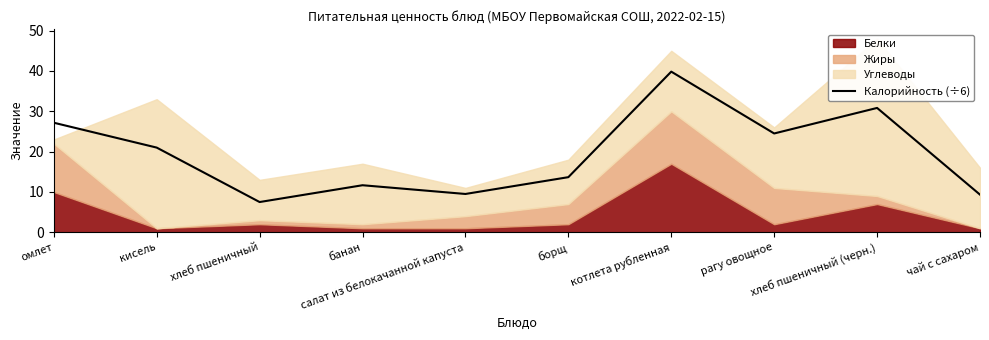

Approximately how many times larger is the value at рагу овощное compared to хлеб пшеничный?

3.3